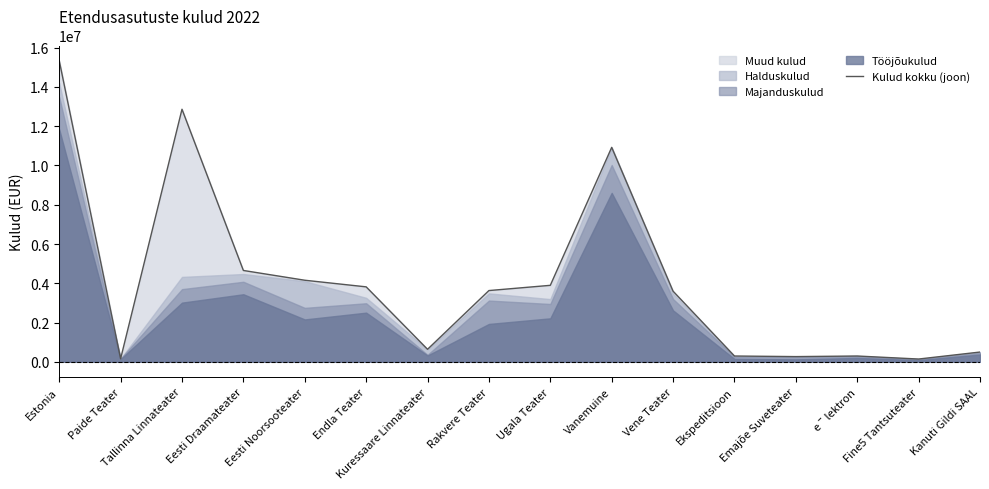

The value at Ekspeditsioon is 293092. True or false?

True